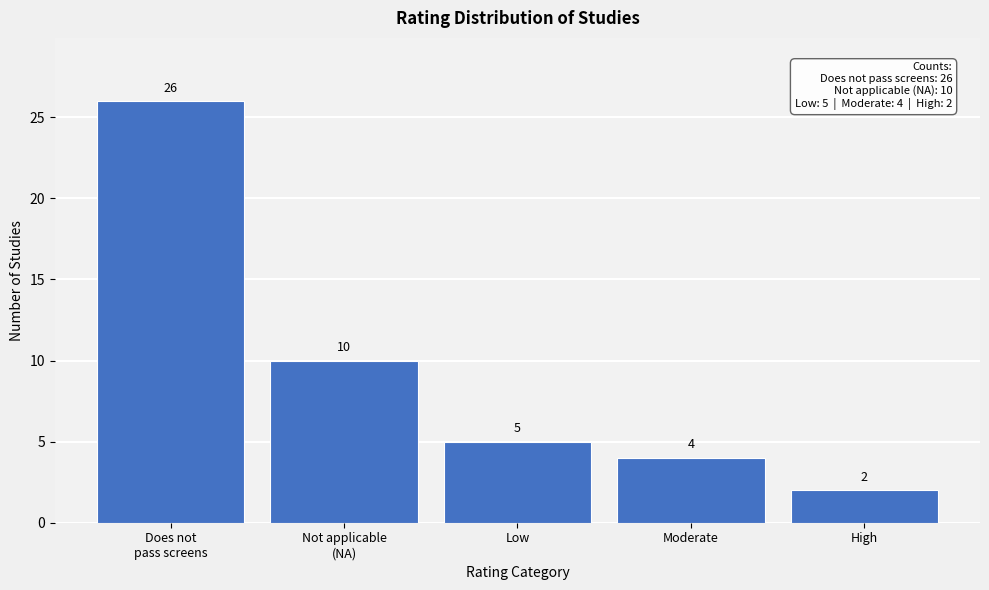

Reading left to right, what are all the values shown in this chart?

26	10	5	4	2